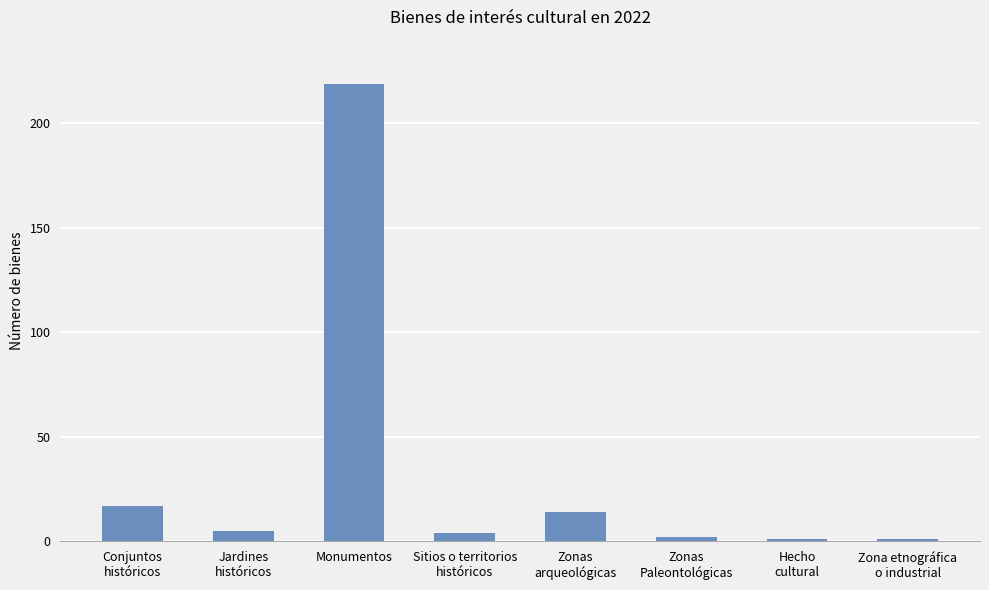

What is the maximum value shown in the chart?

219